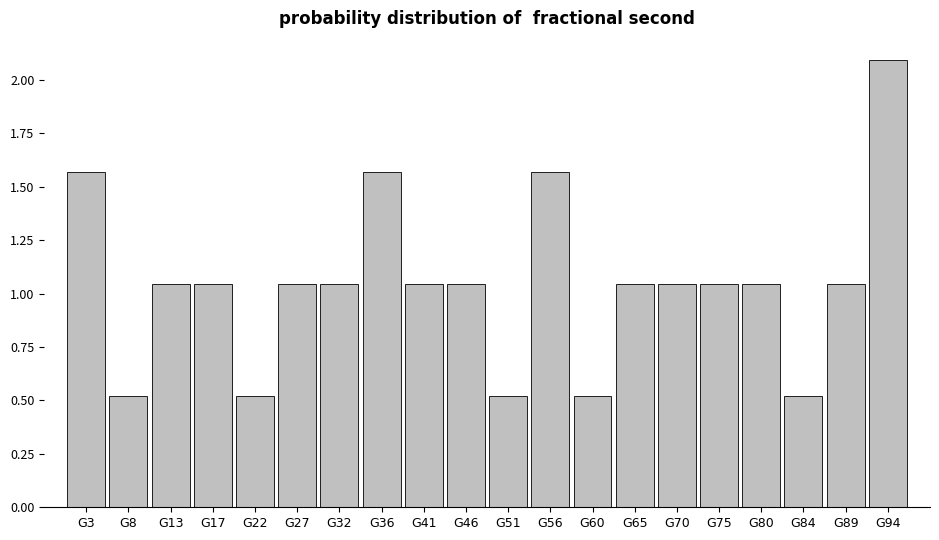

What is the sum of all values?

20.9